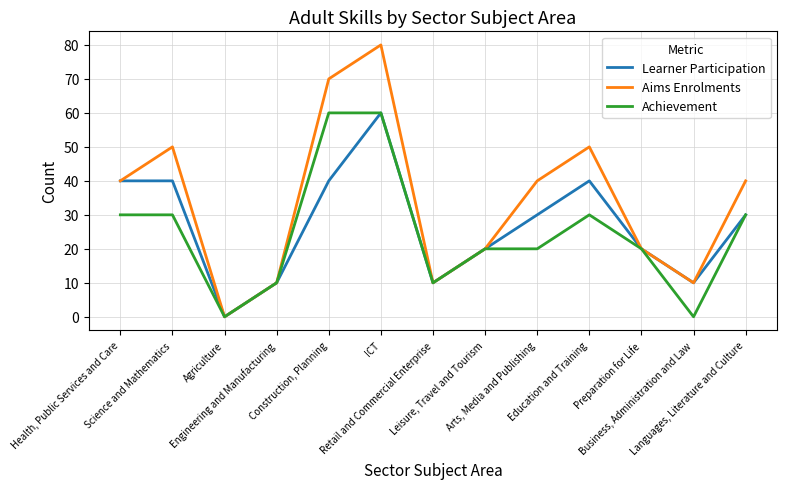

What is the greatest value displayed?

80